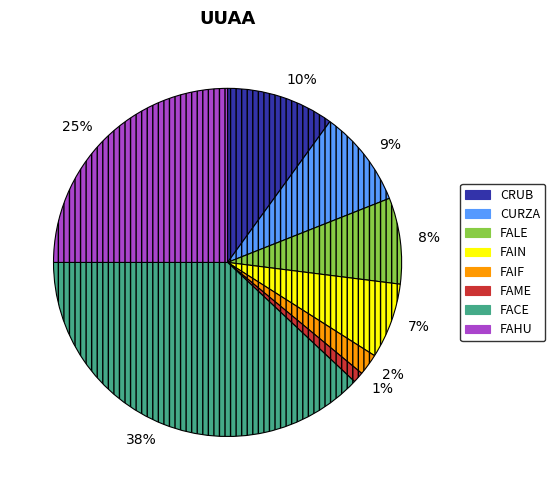

Do 25% and 1% together represent more than half of the pie?

No